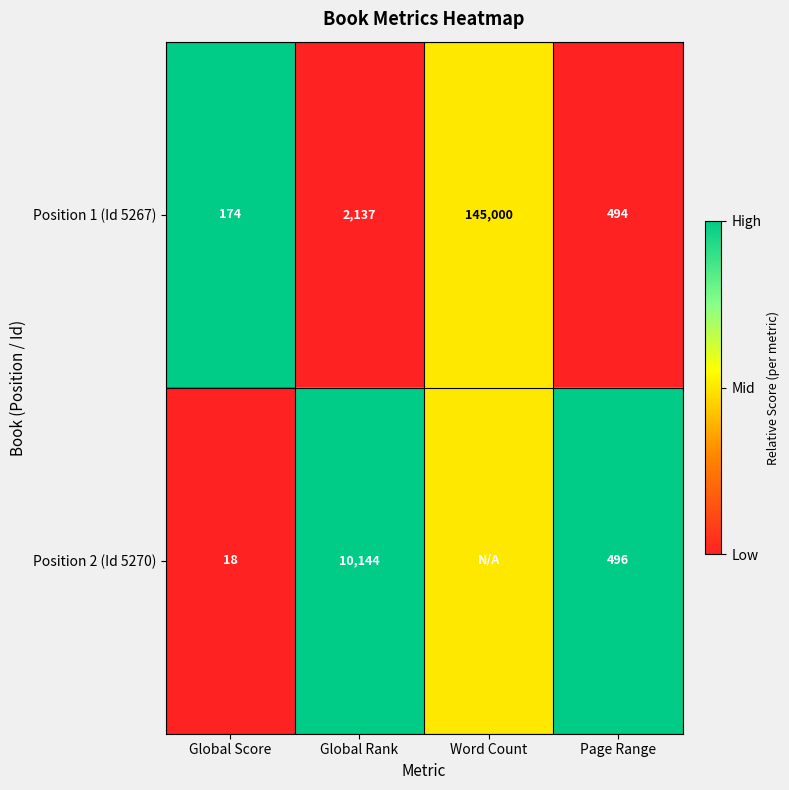

What is the approximate value of Position 1 (Id 5267) at Page Range?

494.0